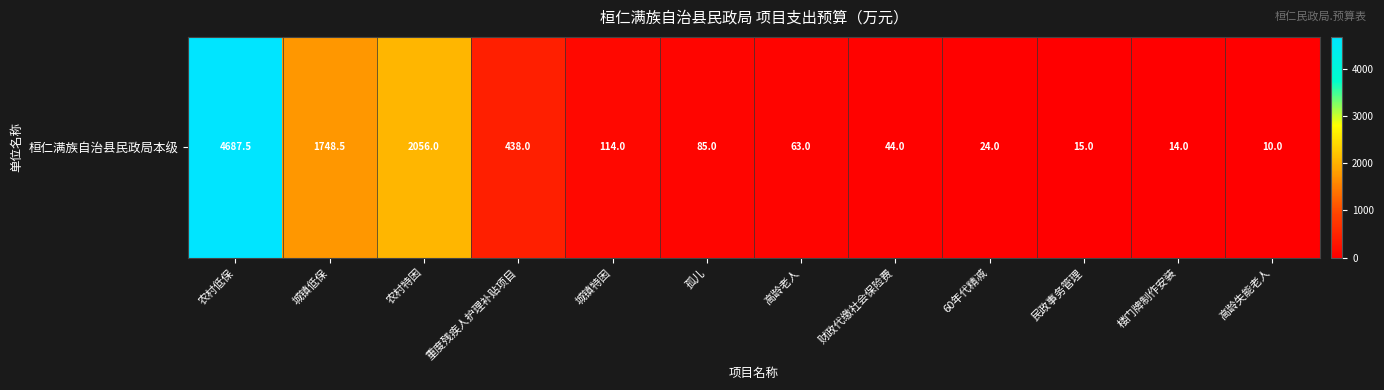

The chart shows a value of 14.0 at 楼门牌制作安装. True or false?

True